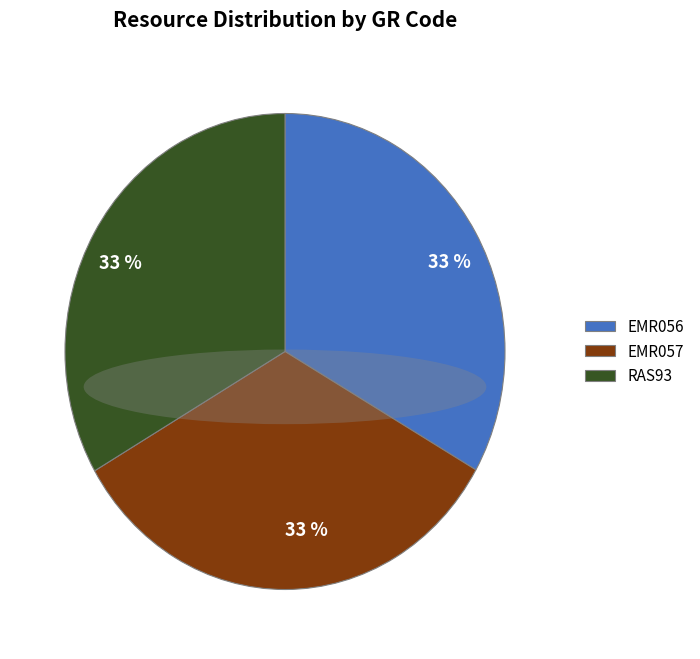

How many segments does this pie chart have?

3